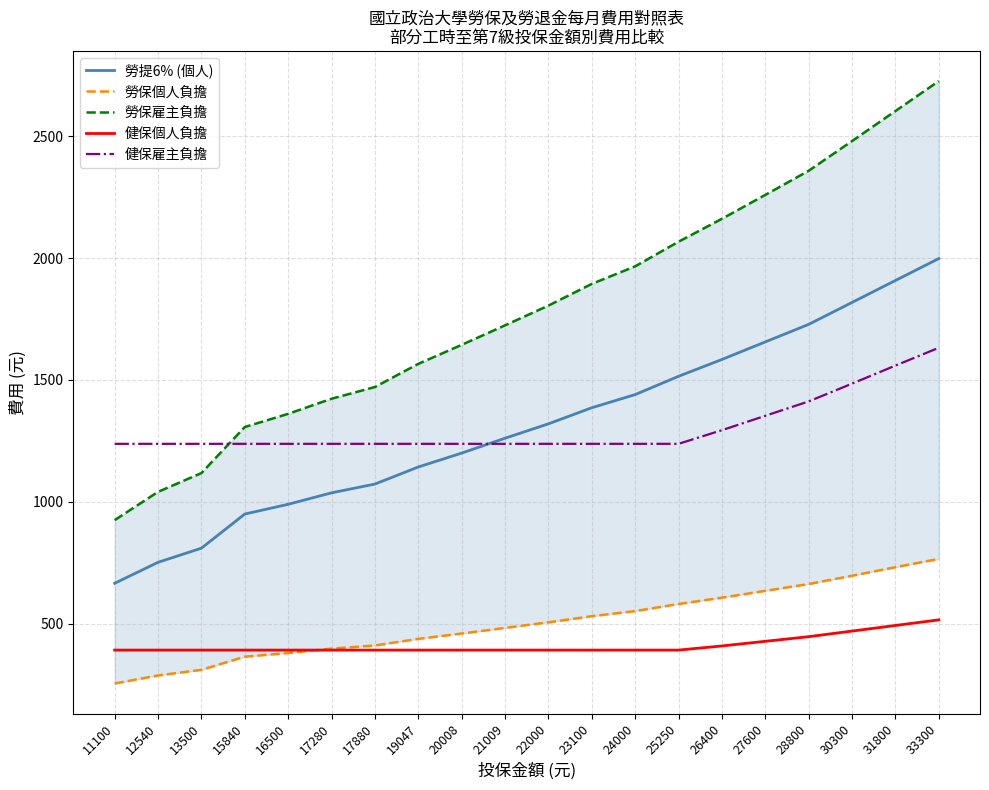

Does the chart display data point markers on the line(s)?

No